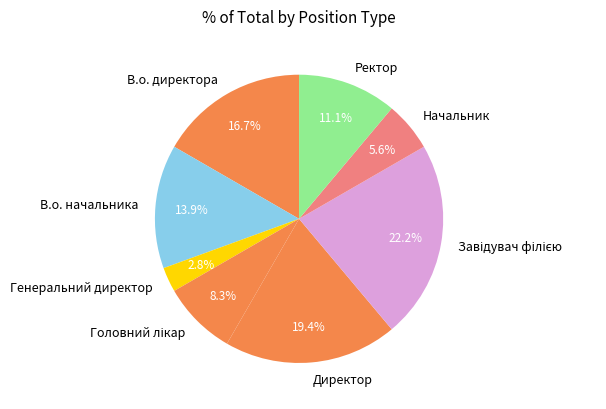

What is the total percentage of Начальник and Директор?

25.0%